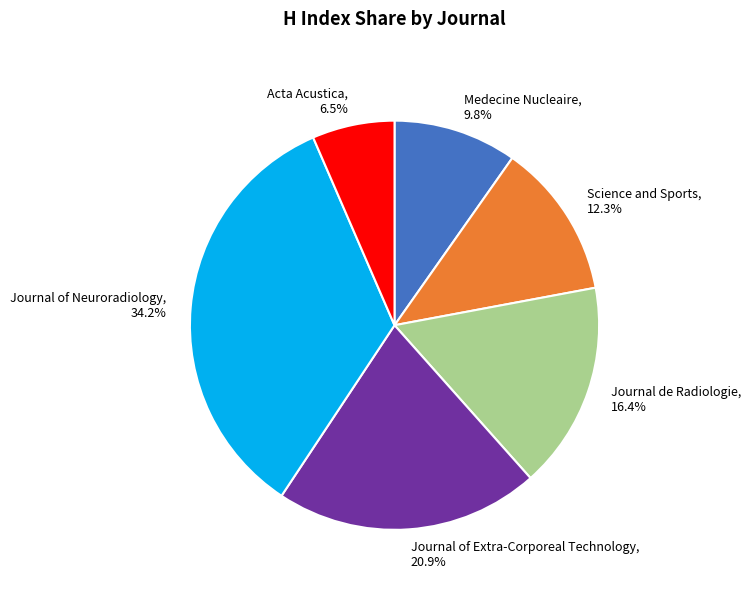

Rank the categories by value from lowest to highest.

Acta Acustica, Medecine Nucleaire, Science and Sports, Journal de Radiologie, Journal of Extra-Corporeal Technology, Journal of Neuroradiology